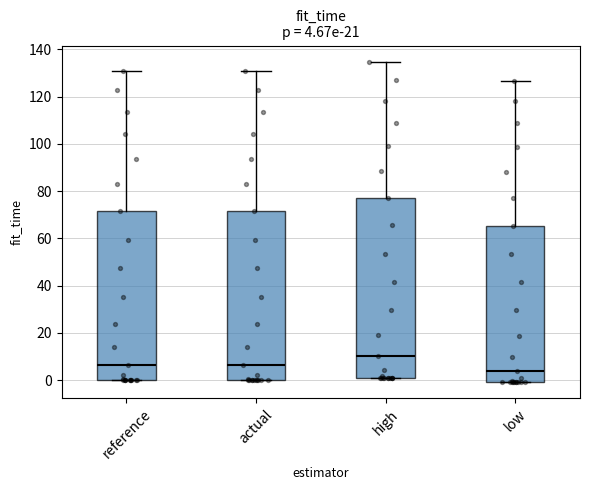

Comparing the boxes themselves (not the whiskers), which one is the tallest?

high